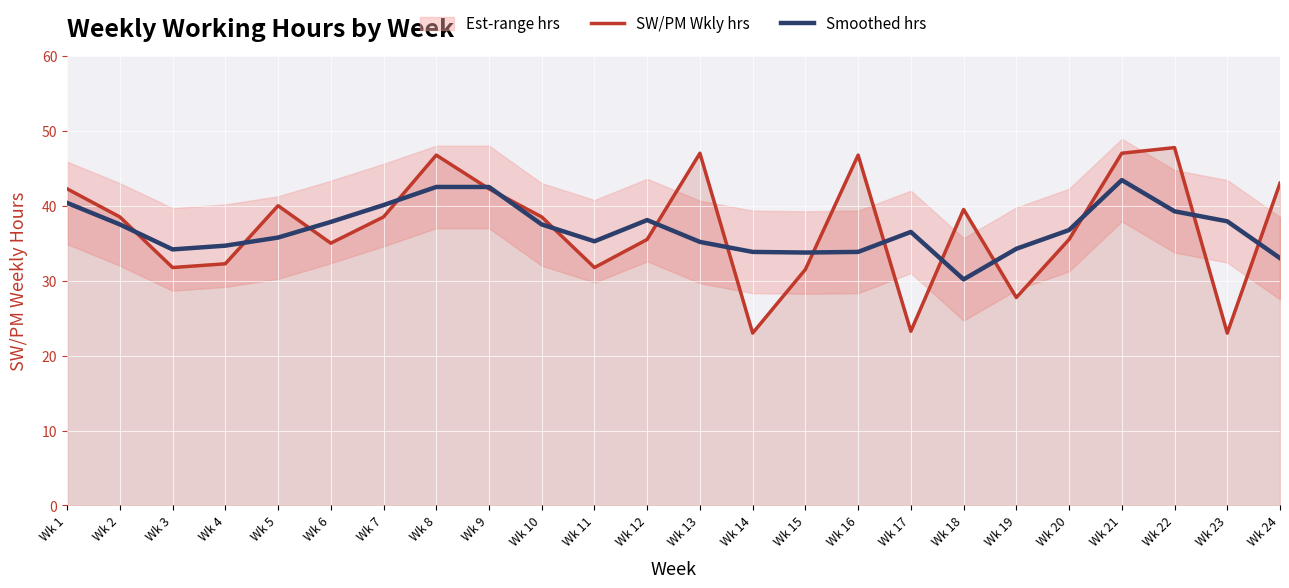

List the labels in order of Smoothed hrs value, largest first.

Wk 21, Wk 8, Wk 9, Wk 1, Wk 7, Wk 22, Wk 12, Wk 23, Wk 6, Wk 2, Wk 10, Wk 20, Wk 17, Wk 5, Wk 11, Wk 13, Wk 4, Wk 19, Wk 3, Wk 14, Wk 16, Wk 15, Wk 24, Wk 18